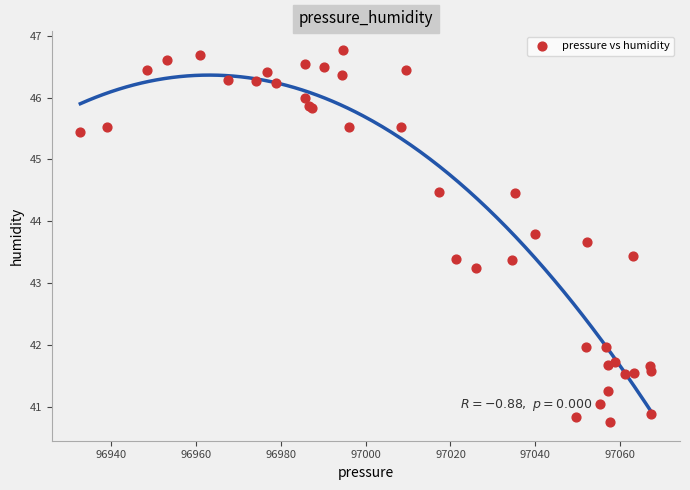

What Y value in the scatter plot is closest to 43?

43.2